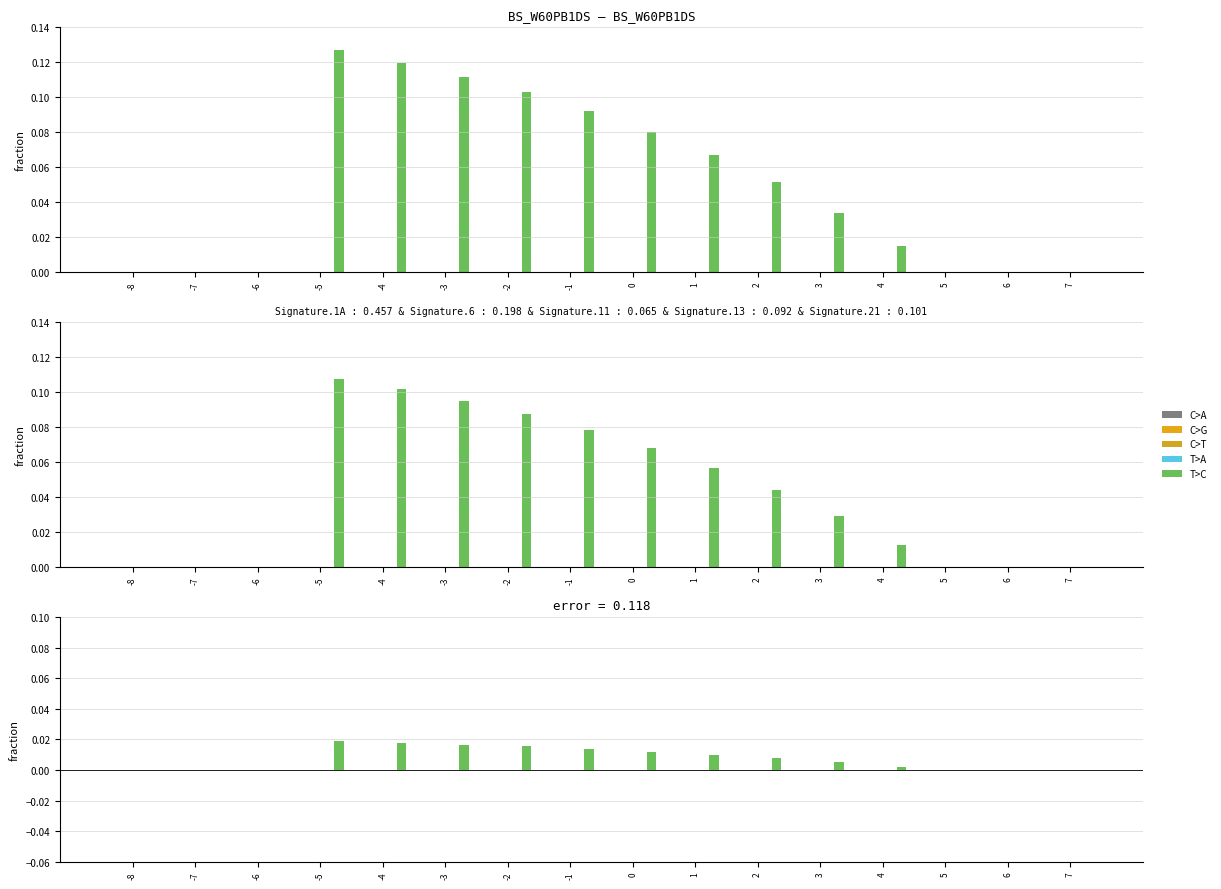

Is it true that C>T equals 0.0 at -6?

False